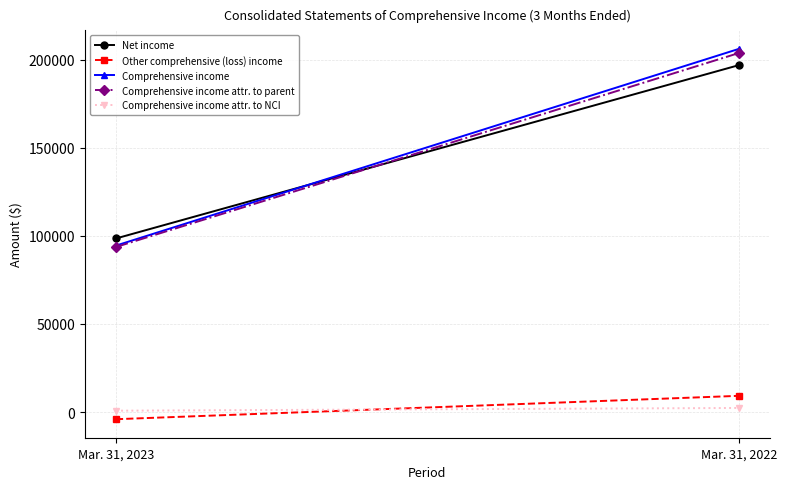

Between Mar. 31, 2023 and Mar. 31, 2022, which series saw the biggest shift?

Comprehensive income